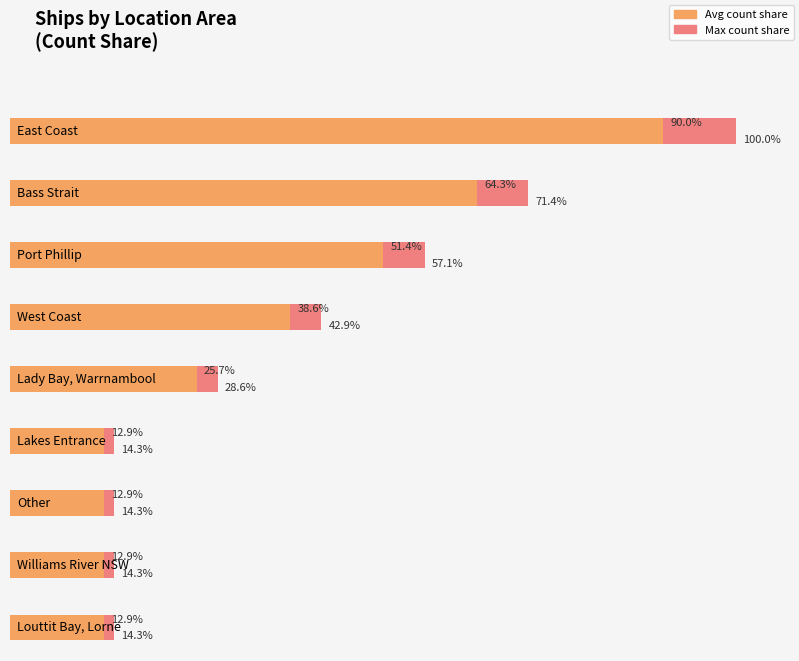

Is it true that the value at Louttit Bay Lorne is 0?

False